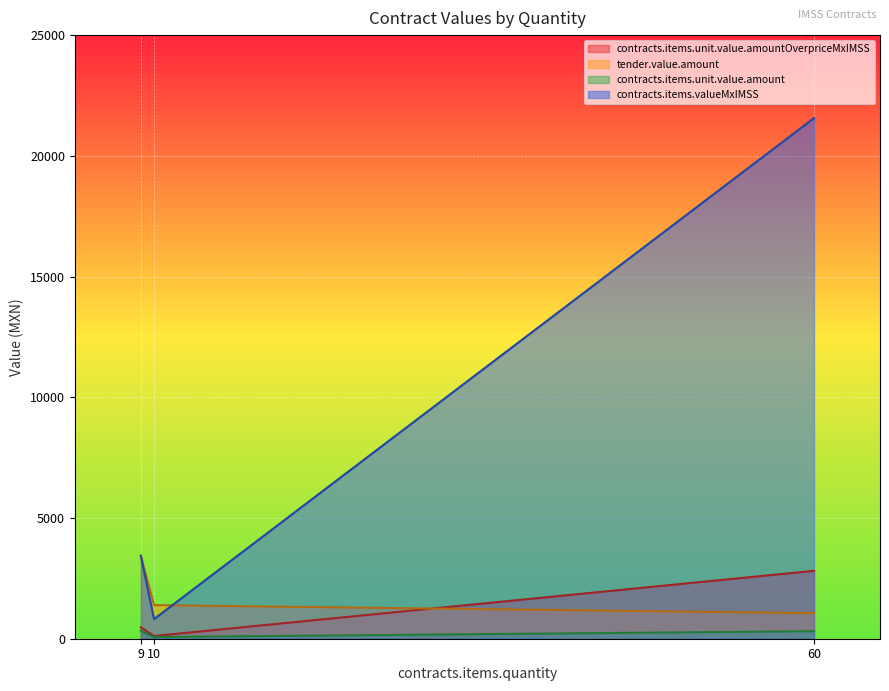

Rank the categories by contracts.items.valueMxIMSS value from highest to lowest.

60, 9, 10